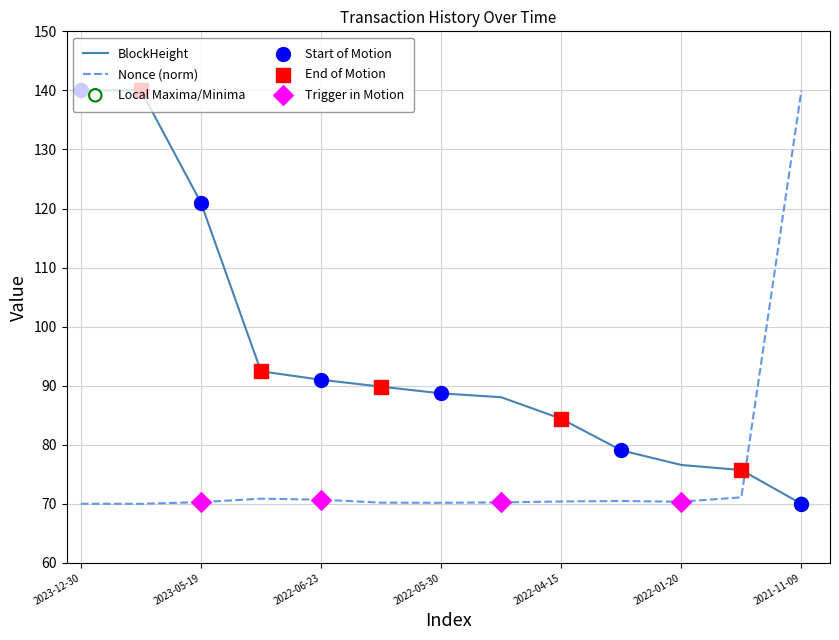

Which series has the largest total across all categories?

BlockHeight